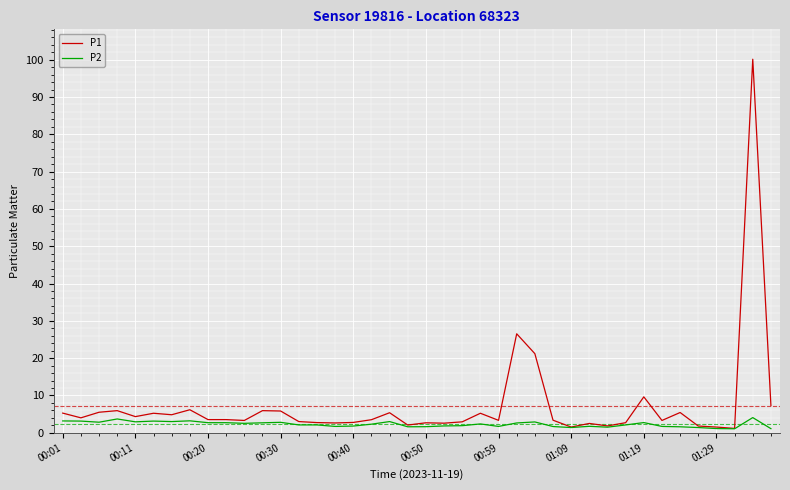

List the series in order of their peak value, lowest first.

P2, P1